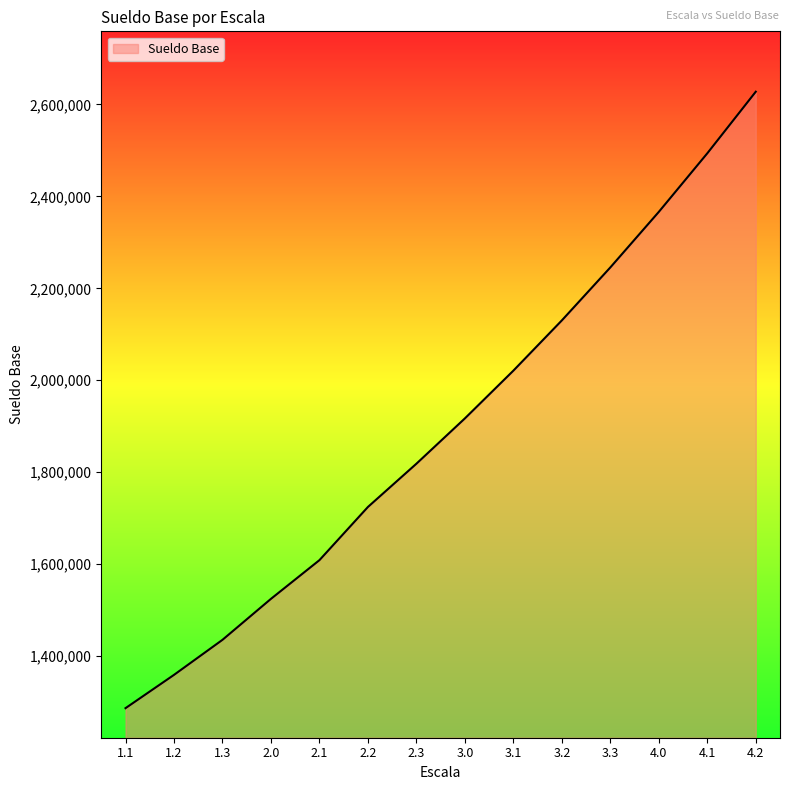

True or false: the data shows 1724195.0 at 2.2.

True